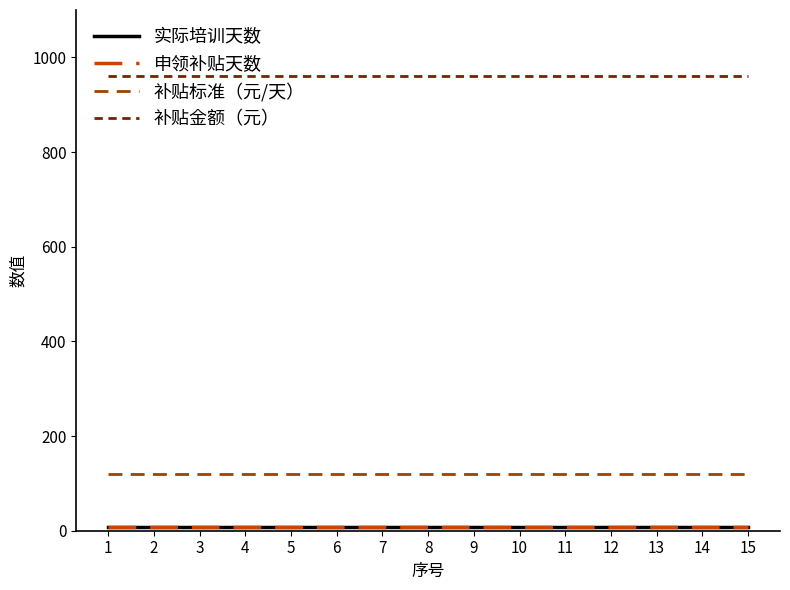

True or false: 申领补贴天数 and 补贴金额（元） cross at least once.

False